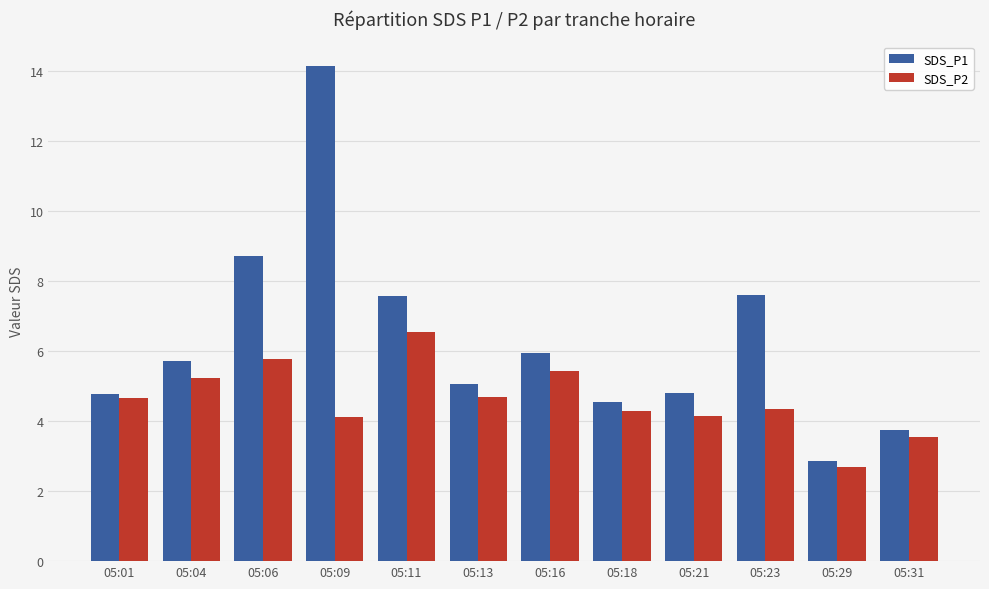

Which series has the largest range (max minus min)?

SDS_P1